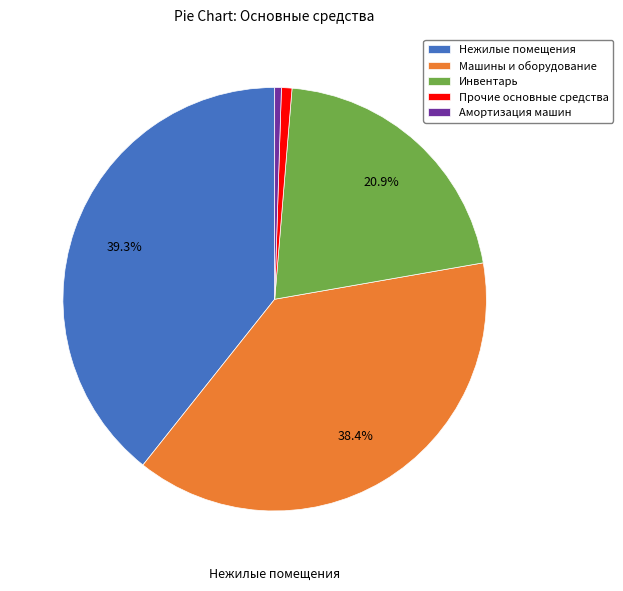

Count the number of slices in the pie.

5